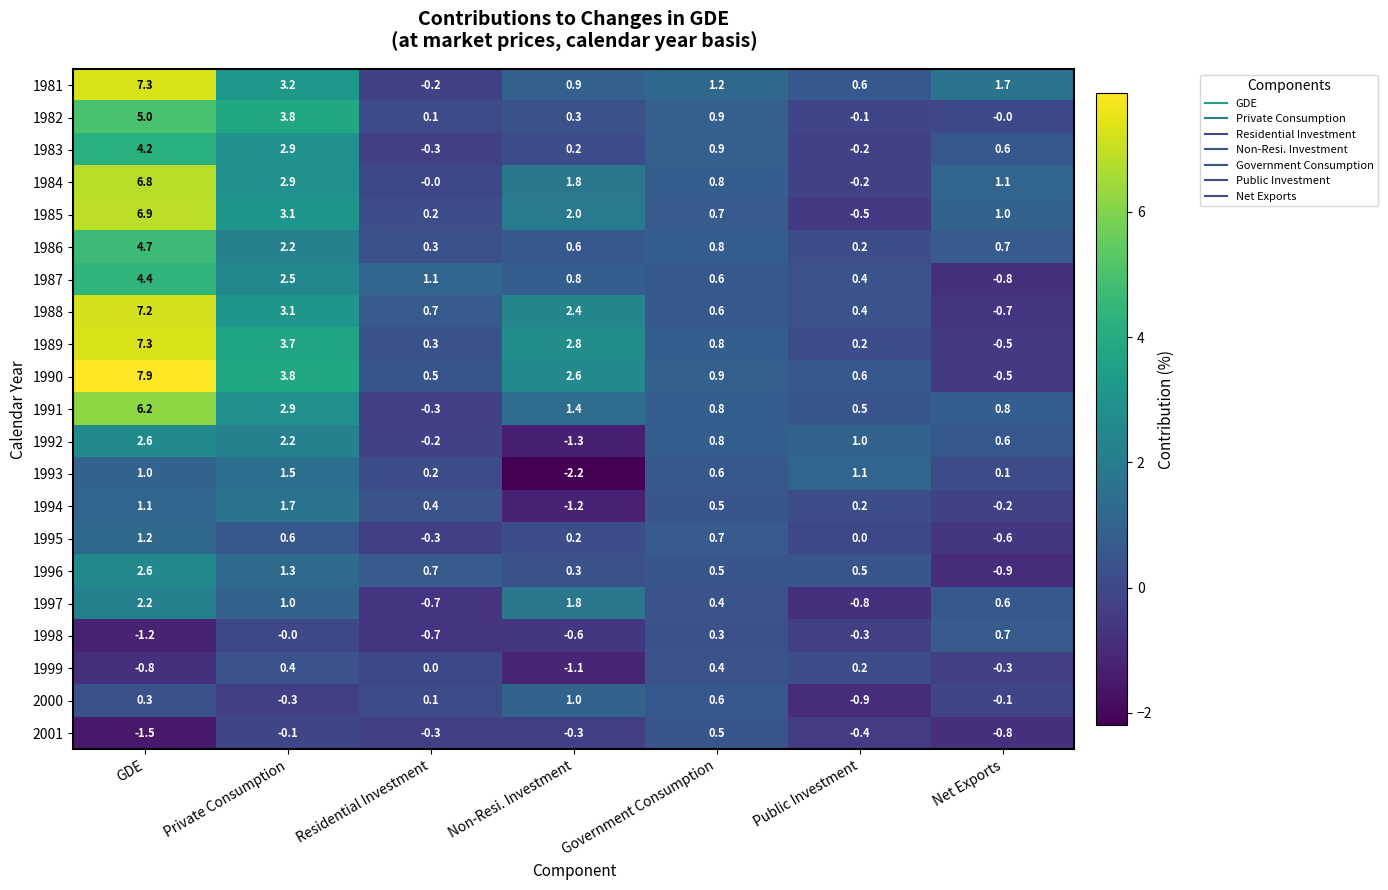

What value does the 1998 series have at GDE?

-1.2